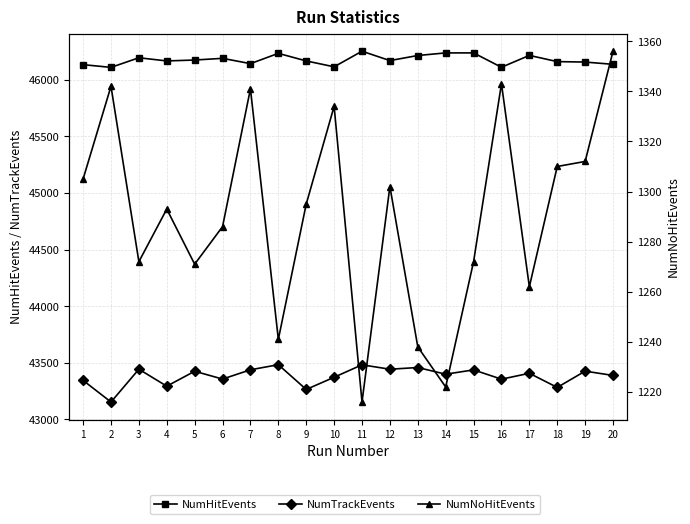

Reading right to left, list all the values displayed in this chart.

NumHitEvents: 20=46138	19=46158	18=46162	17=46217	16=46112	15=46239	14=46239	13=46216	12=46171	11=46254	10=46116	9=46168	8=46235	7=46144	6=46191	5=46176	4=46168	3=46196	2=46111	1=46135
NumTrackEvents: 20=43387	19=43425	18=43281	17=43406	16=43354	15=43436	14=43398	13=43457	12=43442	11=43481	10=43371	9=43263	8=43482	7=43437	6=43355	5=43424	4=43292	3=43442	2=43152	1=43343
NumNoHitEvents: 20=1356	19=1312	18=1310	17=1262	16=1343	15=1272	14=1222	13=1238	12=1302	11=1216	10=1334	9=1295	8=1241	7=1341	6=1286	5=1271	4=1293	3=1272	2=1342	1=1305